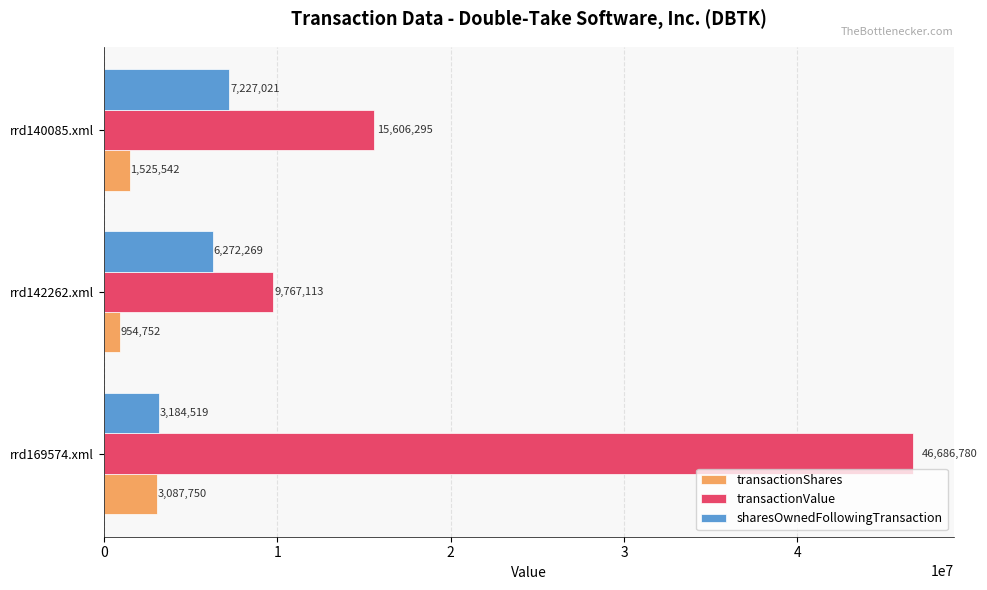

What is the spread (max minus min) of values at rrd142262.xml?

8812361